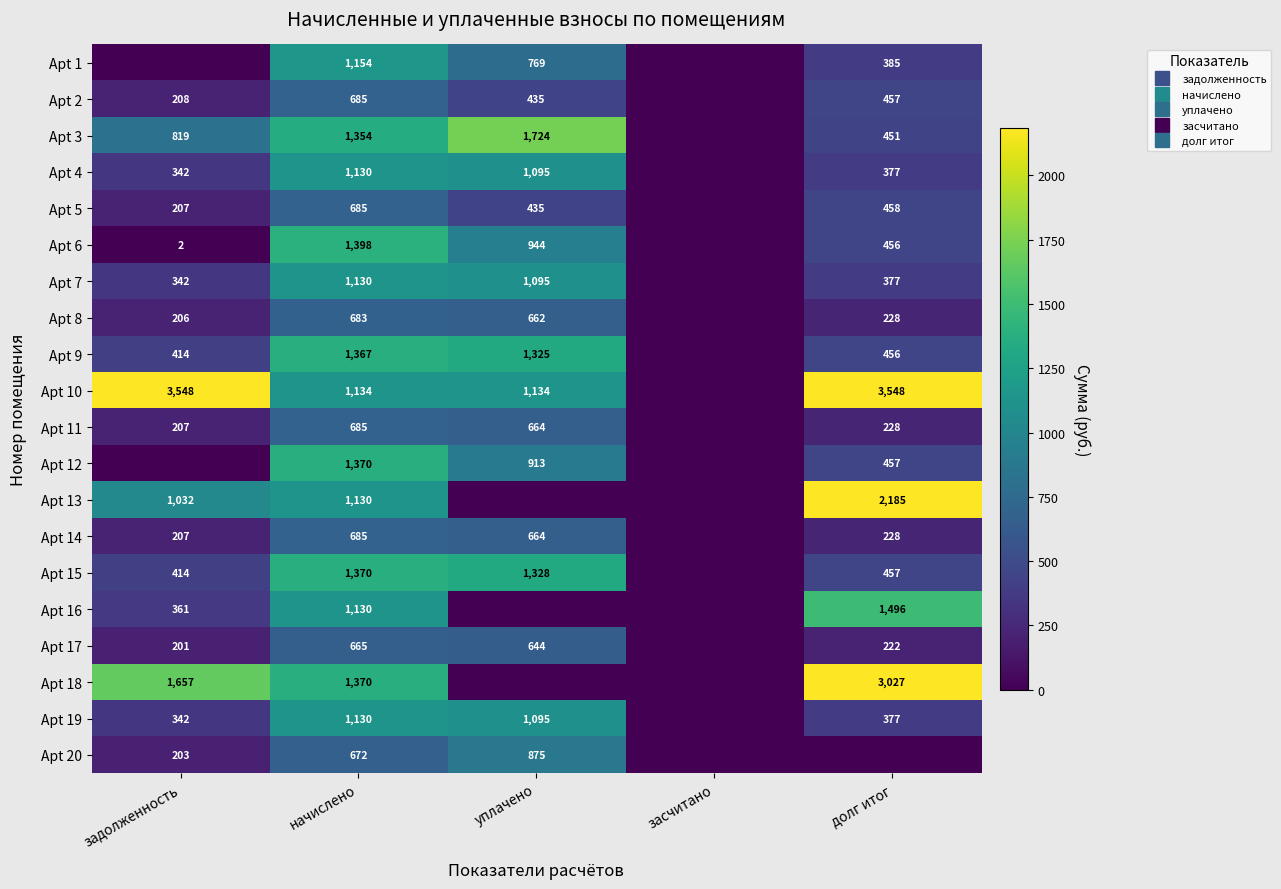

What is the total value across all series at долг итог?

15866.4